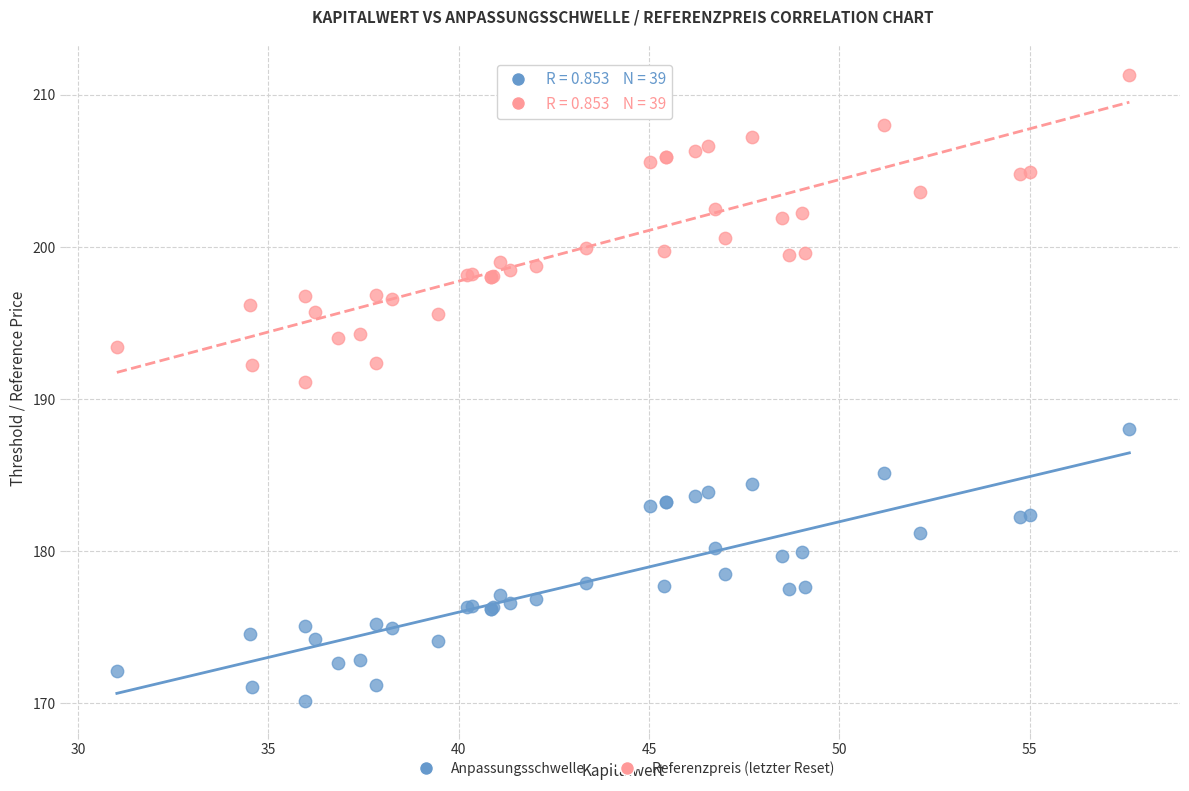

Which series reaches the minimum Y coordinate?

Anpassungsschwelle